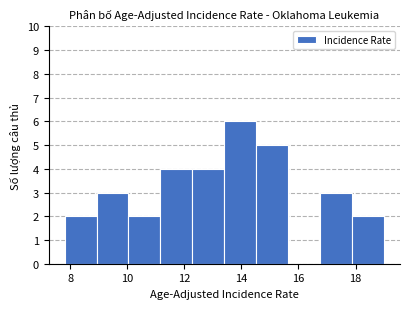

Reading left to right, list every bar in this chart as the range it spans on the x-axis followed by its height. Neither the bar edges nor the heights are printed on the chart, so give them approximately, as read against the axes.

7.80 to 8.92: 2
8.92 to 10.04: 3
10.04 to 11.16: 2
11.16 to 12.28: 4
12.28 to 13.40: 4
13.40 to 14.52: 6
14.52 to 15.64: 5
15.64 to 16.76: 0
16.76 to 17.88: 3
17.88 to 19.00: 2